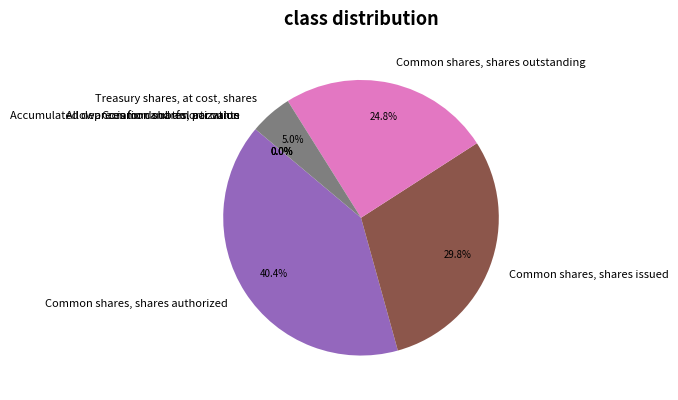

Does Common shares, shares authorized account for over 50% of the chart?

No